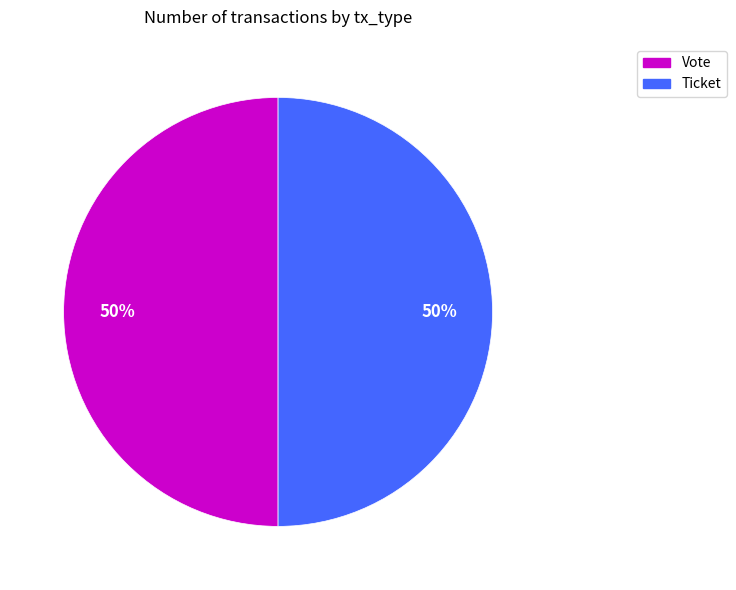

Is the sum of Vote and Ticket greater than half?

Yes